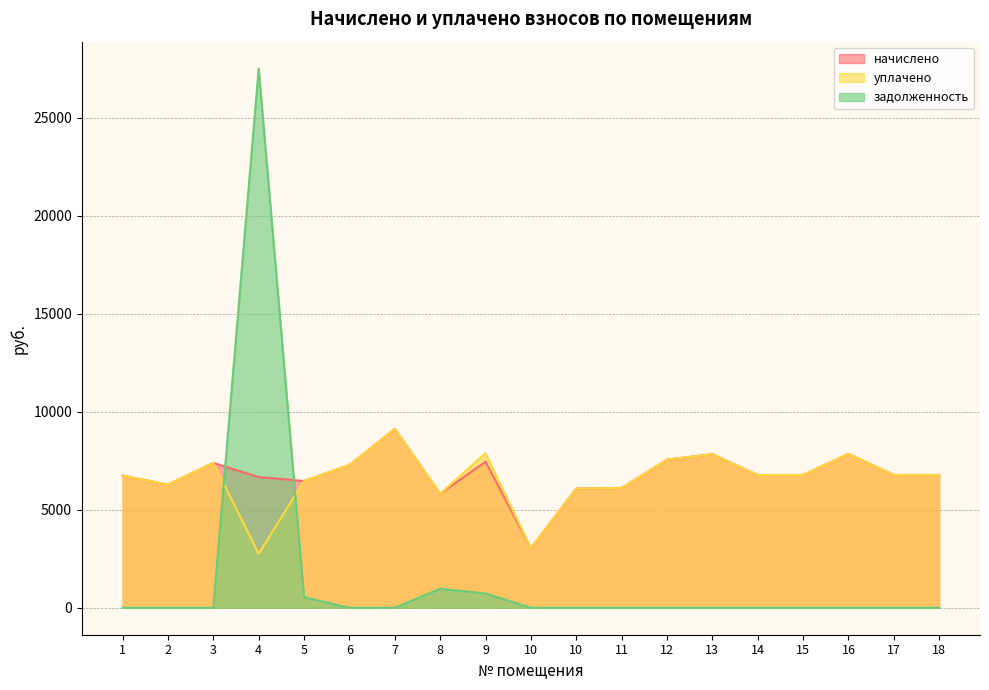

Where is the first local minimum for начислено?

2